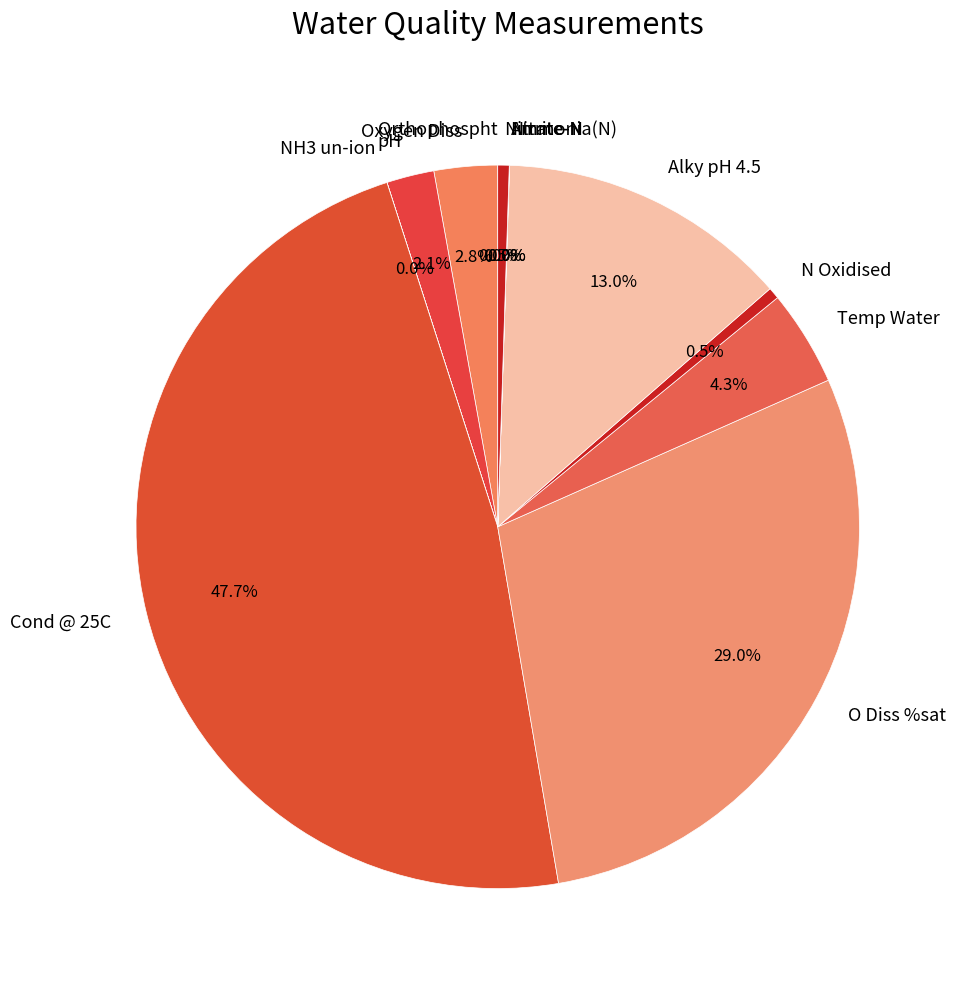

Is O Diss %sat the majority of the pie?

No